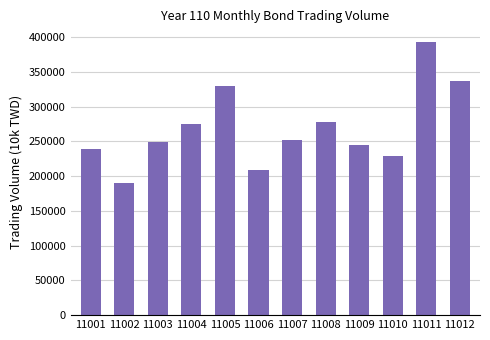

What is the value of the 1st bar from the left?

238783